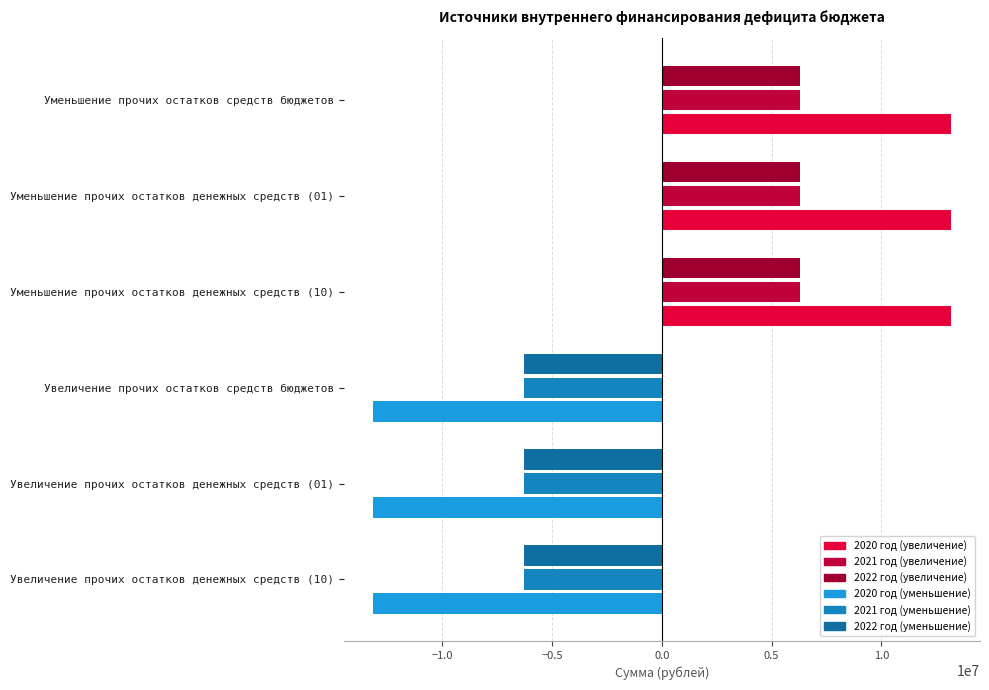

True or false: 2020 год has a value of -4808479.5 at Увеличение прочих остатков средств бюджетов.

False